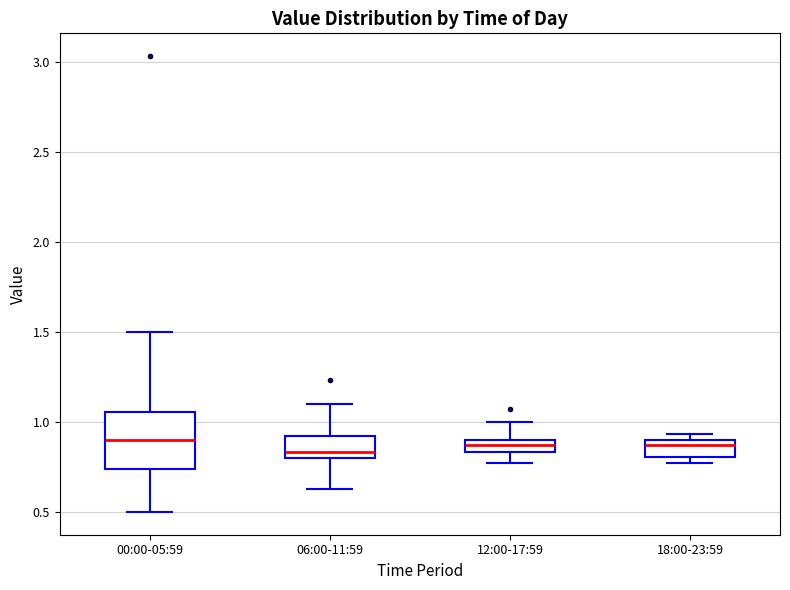

Where is the lower edge of the box for 18:00-23:59 on the y-axis? The values are not printed on the chart, so give them approximately, as read against the axis.

0.80